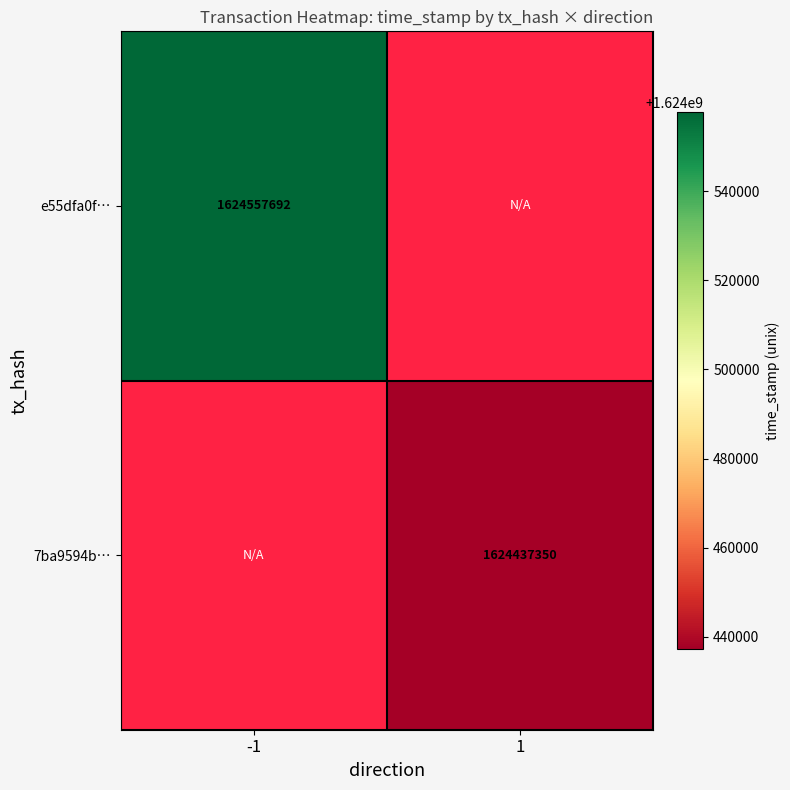

The e55dfa0f… series shows 2191864334.8 at -1. True or false?

False